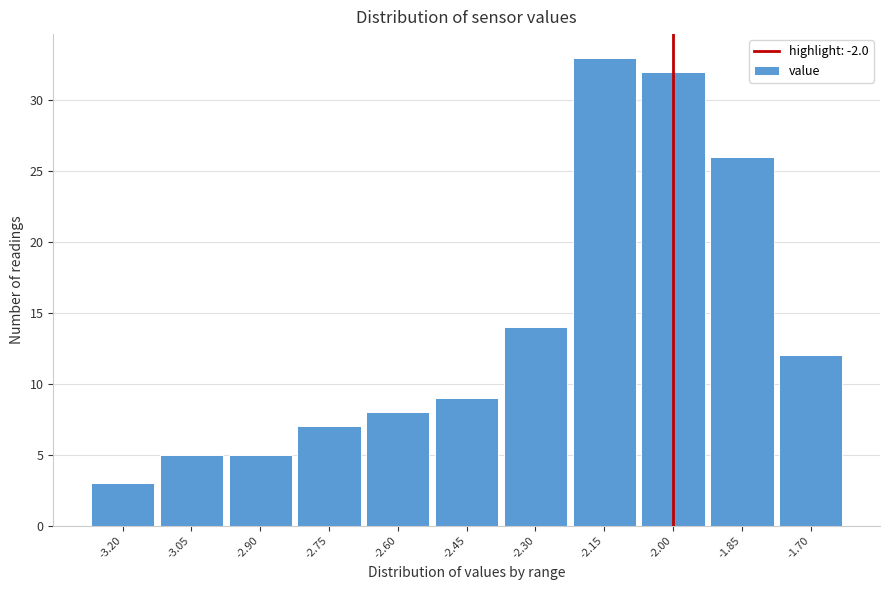

Which range on the x-axis has the tallest bar?

-2.225 to -2.075